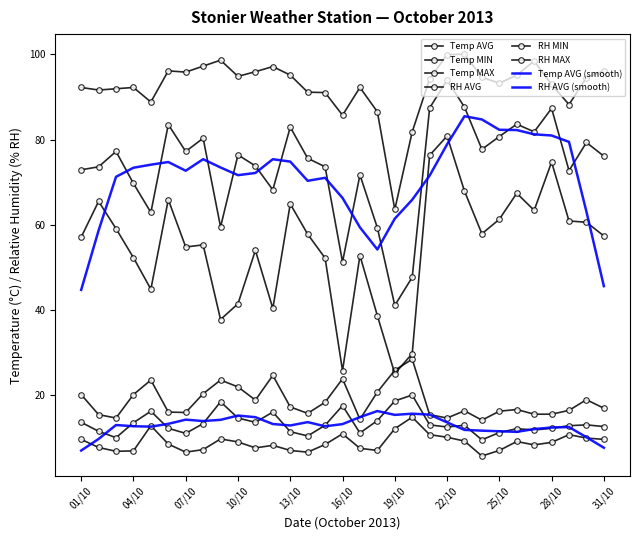

List the labels in order of RH MIN value, largest first.

22/10, 21/10, 28/10, 23/10, 26/10, 06/10, 02/10, 13/10, 27/10, 25/10, 29/10, 30/10, 03/10, 24/10, 14/10, 31/10, 01/10, 08/10, 07/10, 11/10, 17/10, 04/10, 15/10, 05/10, 10/10, 12/10, 18/10, 09/10, 20/10, 16/10, 19/10